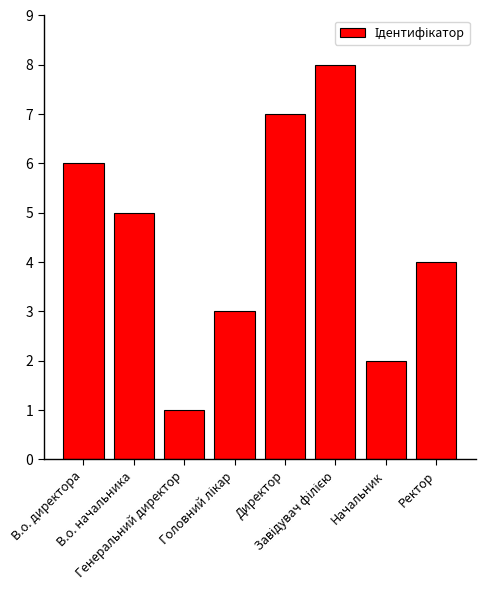

What is the value of the 5th bar from the left?

7